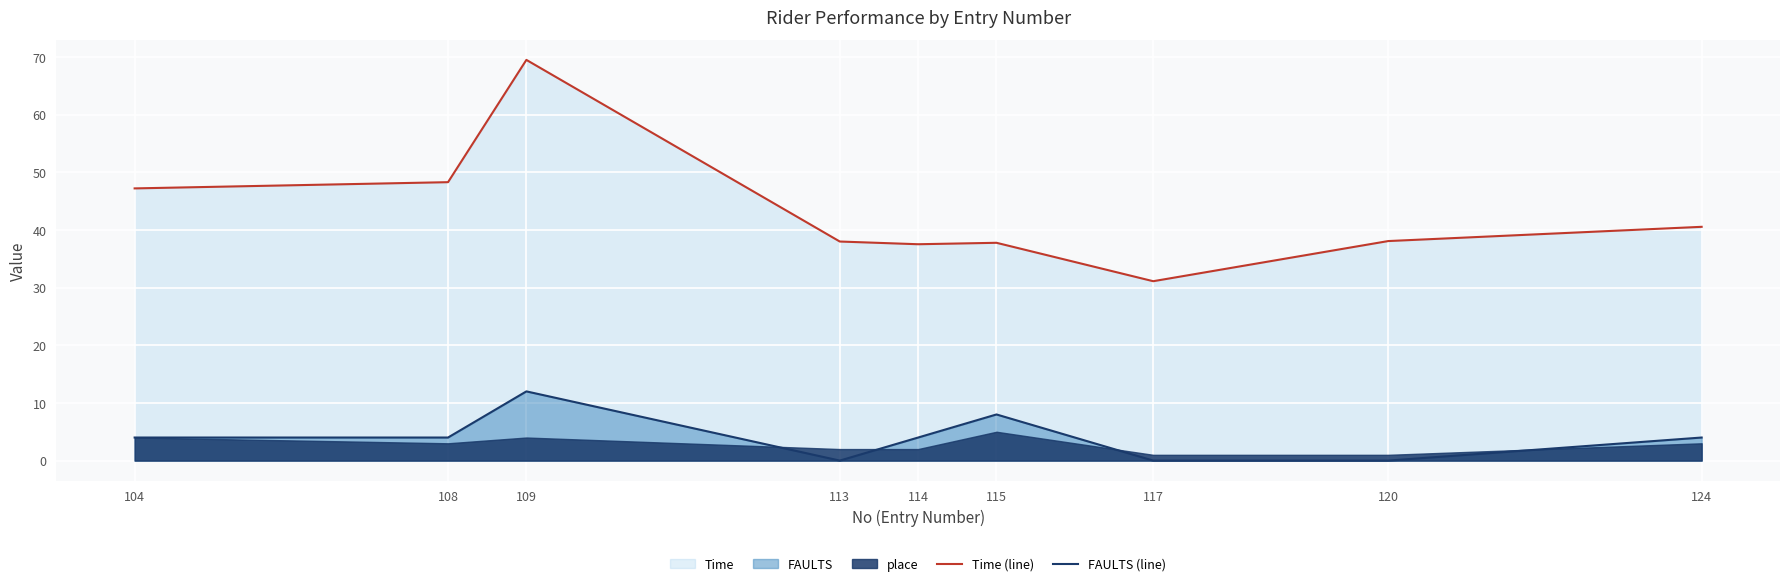

Is the value of FAULTS (line) at 104 greater than the value of Time (line) at 117?

No